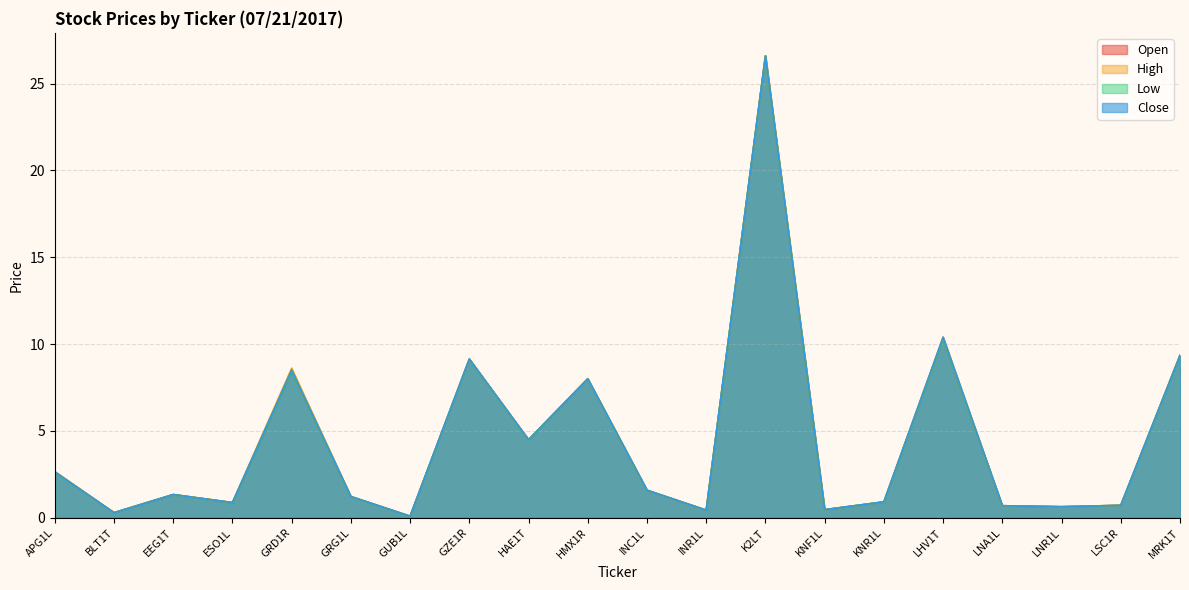

True or false: Close has more than 0 interior local peaks.

True